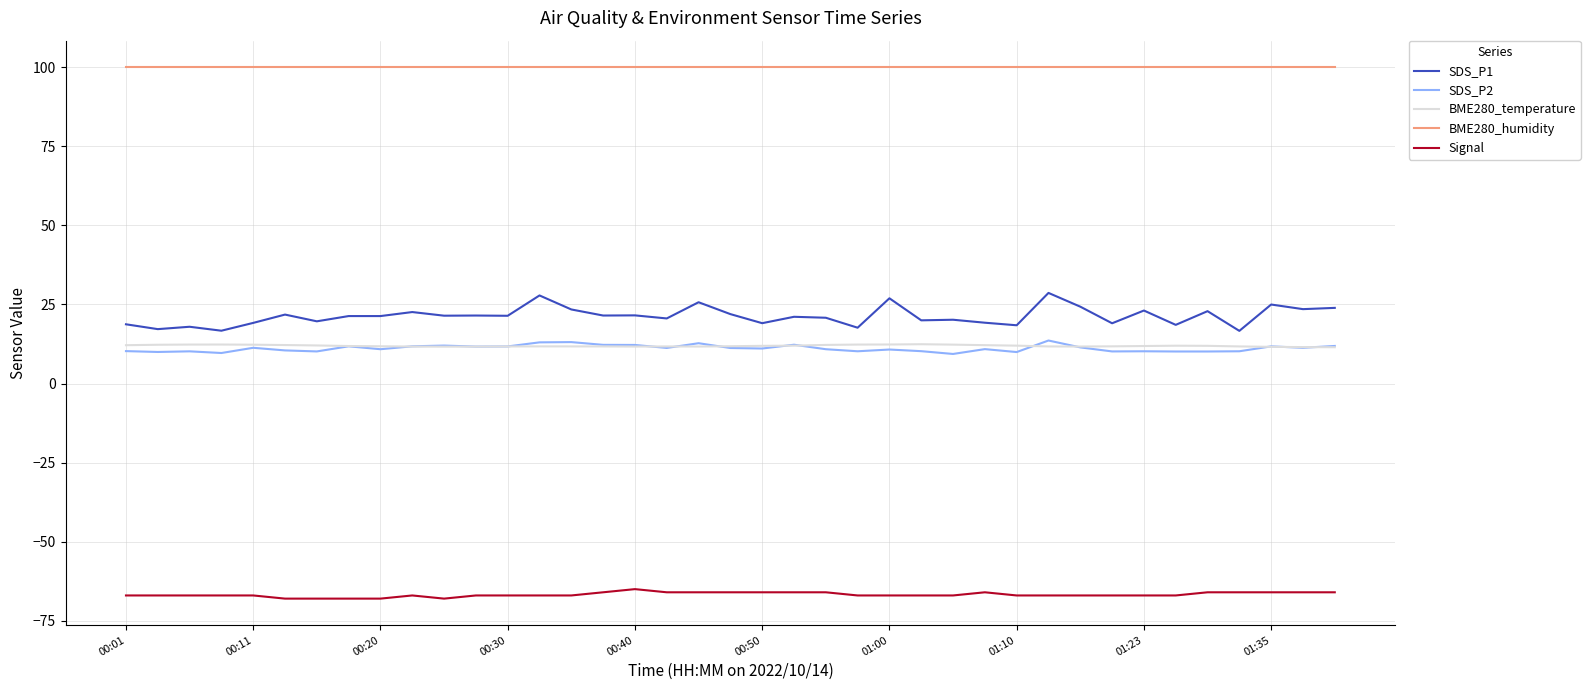

Which series has the largest total across all categories?

BME280_humidity